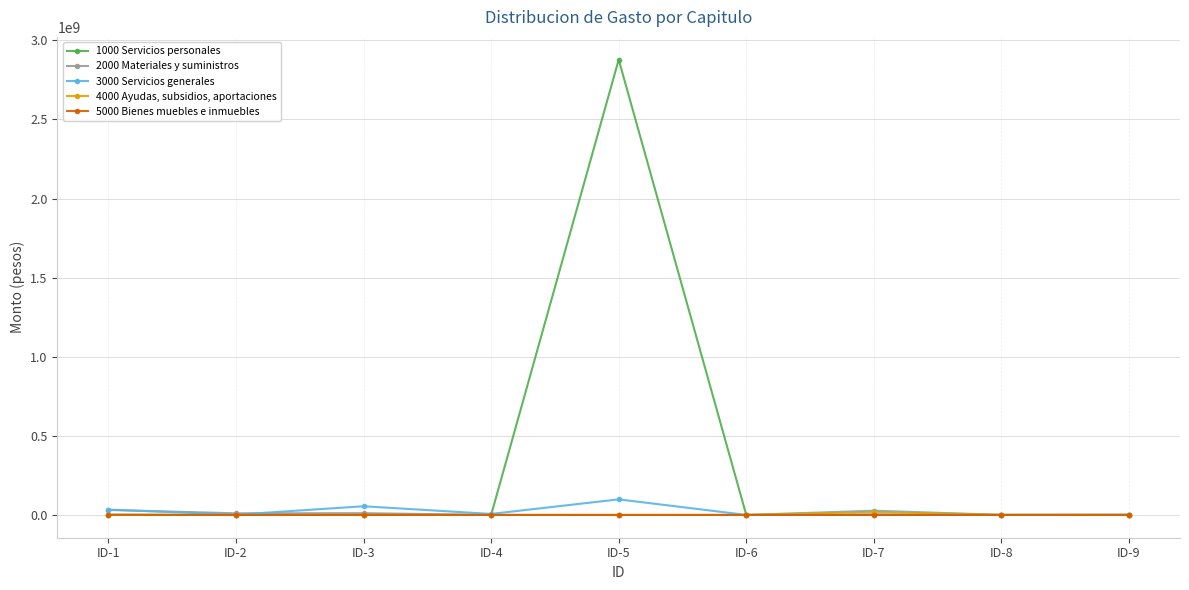

At which category is the sum across all series the highest?

ID-5